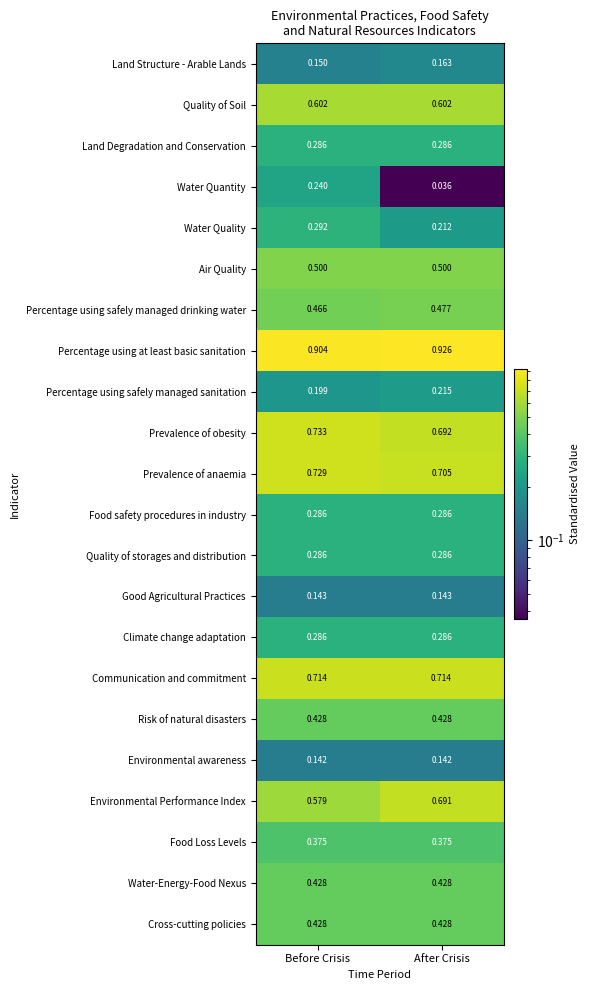

Which series changed the most between Before Crisis and After Crisis?

Water Quantity